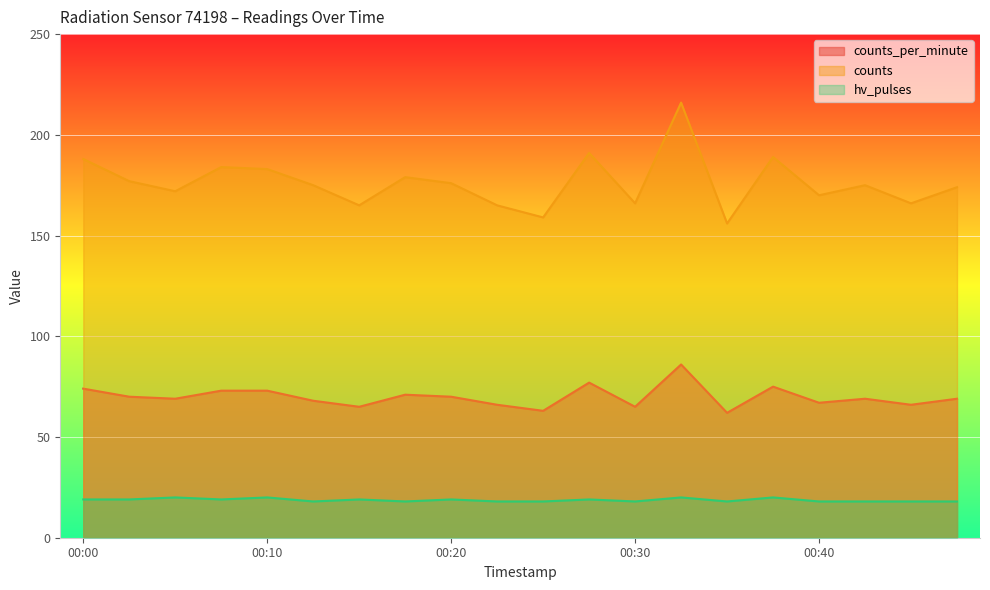

Which has a higher value, 00:25 or 00:07?

00:07